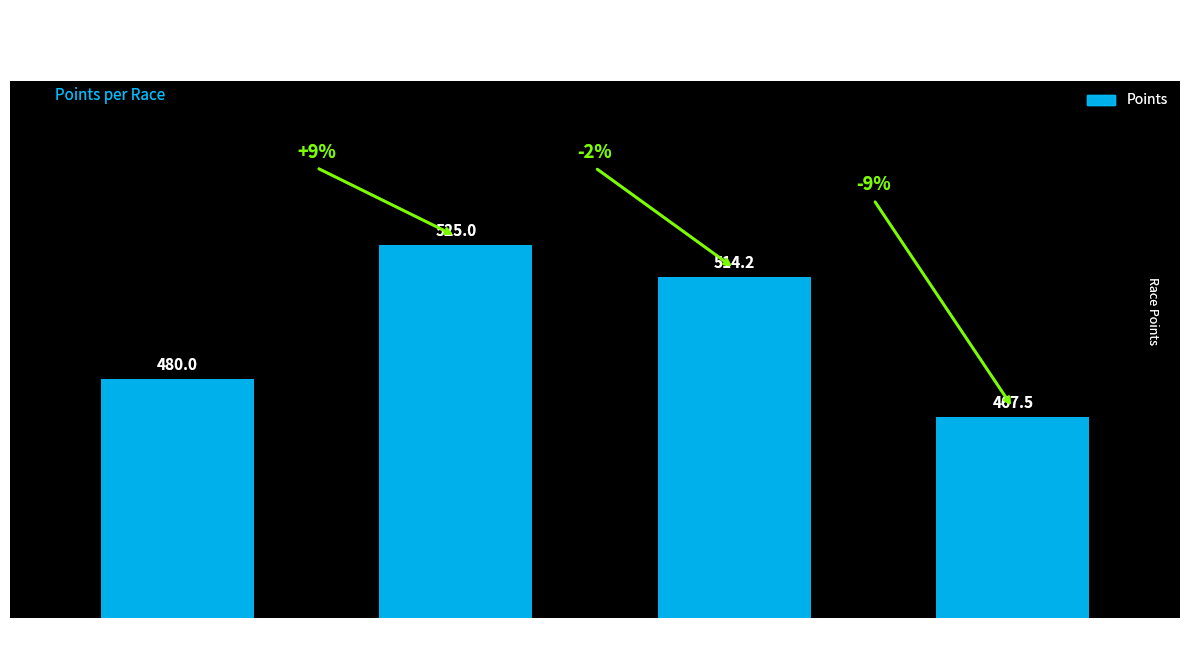

Does the chart contain stacked bars?

No